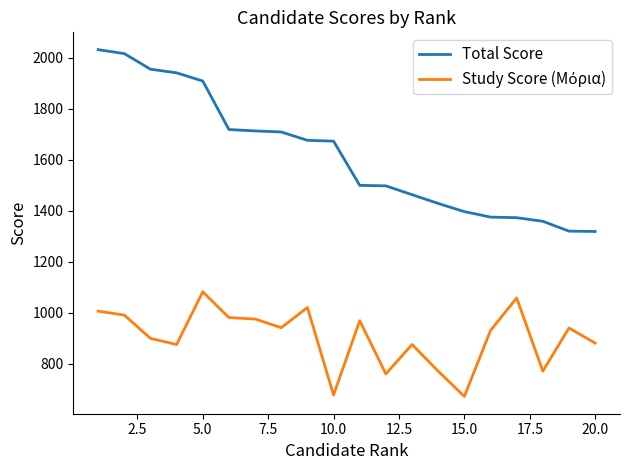

What is the minimum value for Total Score?

1318.0